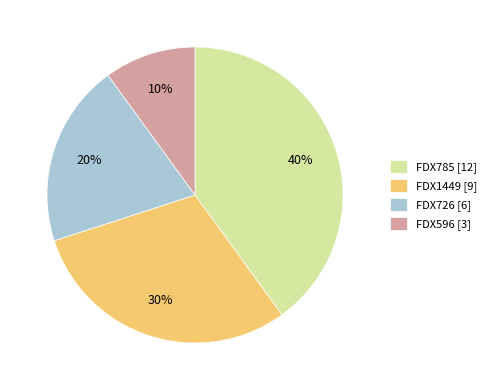

To the nearest percent, what is the combined percentage of FDX596 and FDX1449?

40%